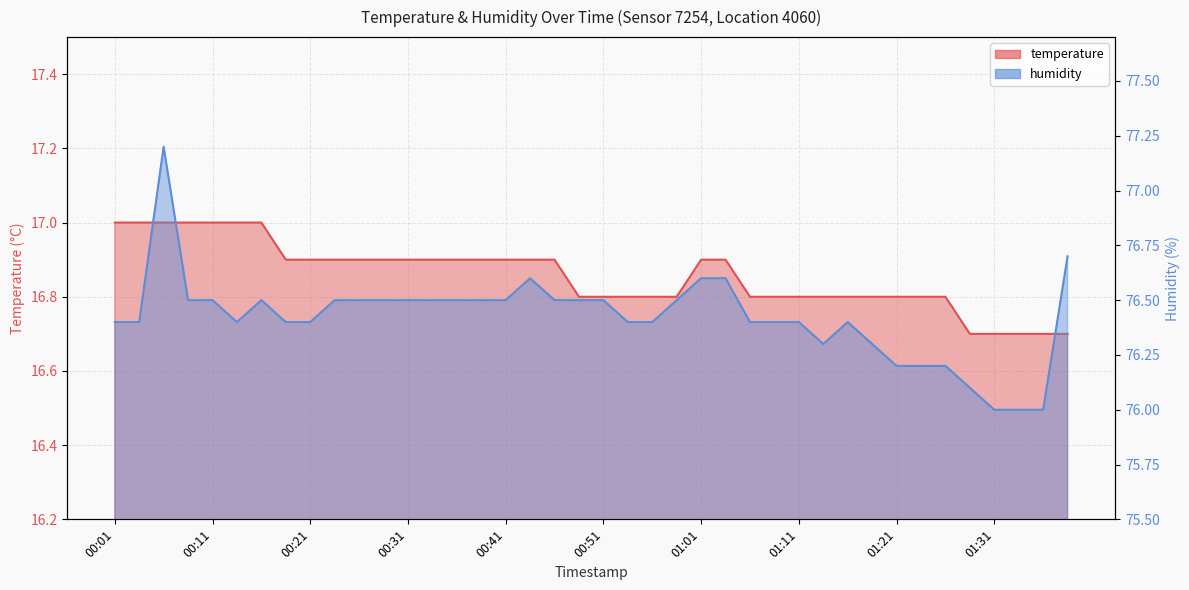

Between 00:14 and 01:09, which series saw the biggest shift?

temperature